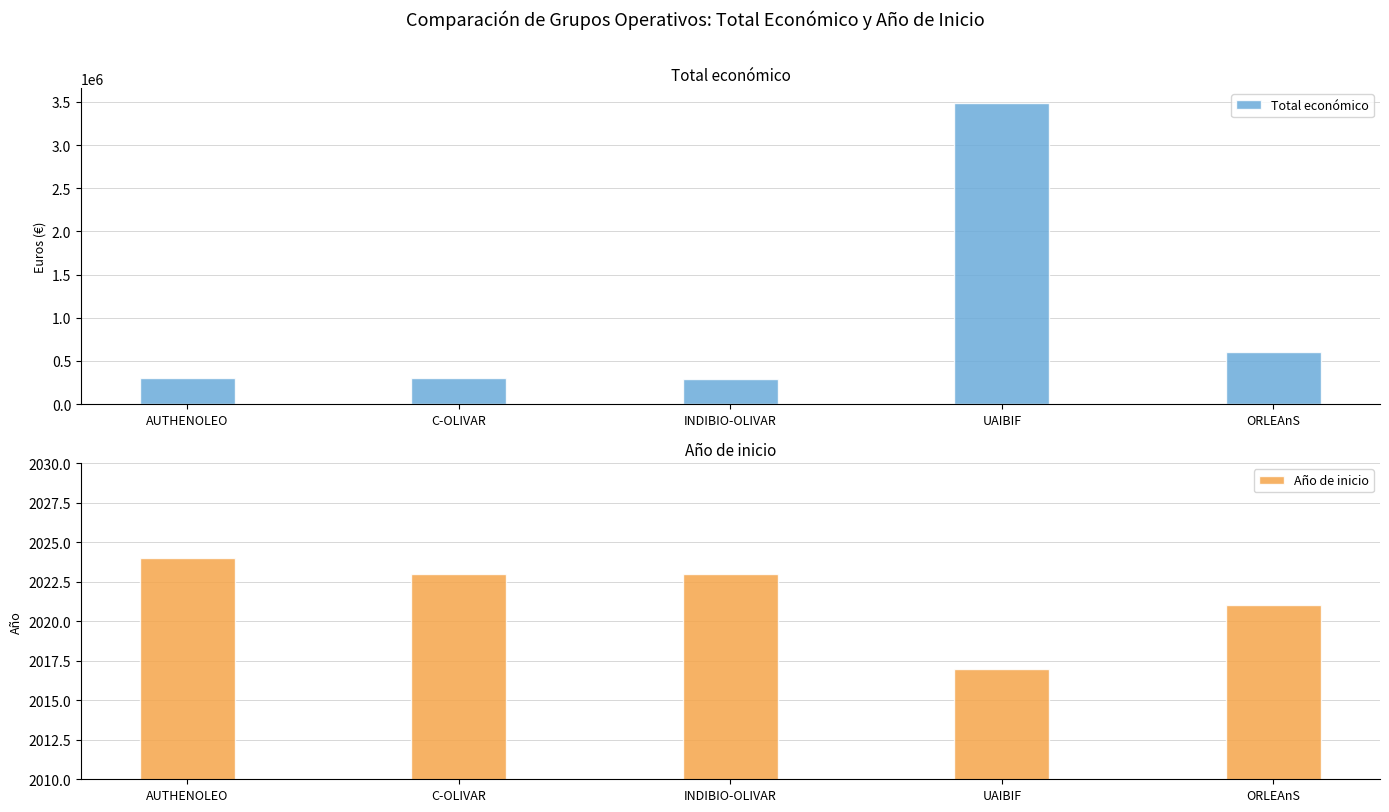

Where is Total económico nearest to the value 1888673?

ORLEAnS